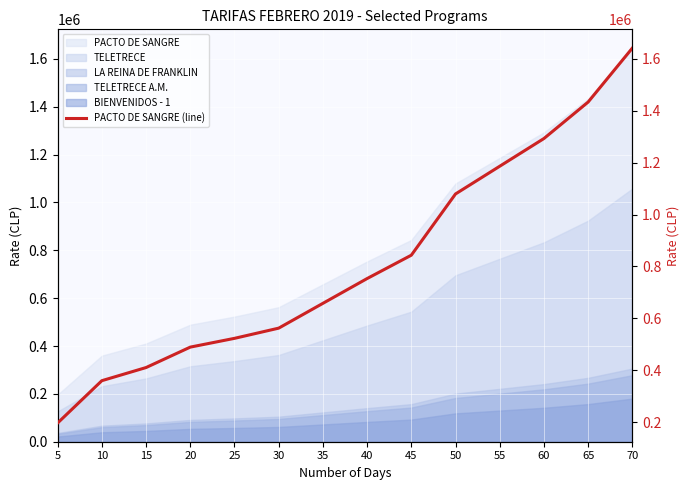

Reading left to right, list all the values displayed in this chart.

5=196700	10=359700	15=410300	20=489000	25=522800	30=562100	35=657700	40=753200	45=843200	50=1079200	55=1186000	60=1292800	65=1433400	70=1641300